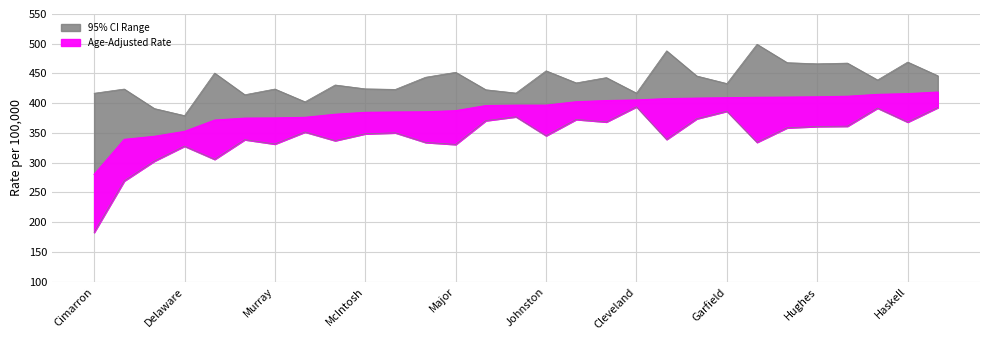

The Upper 95% CI series shows 439.1 at Grady. True or false?

True